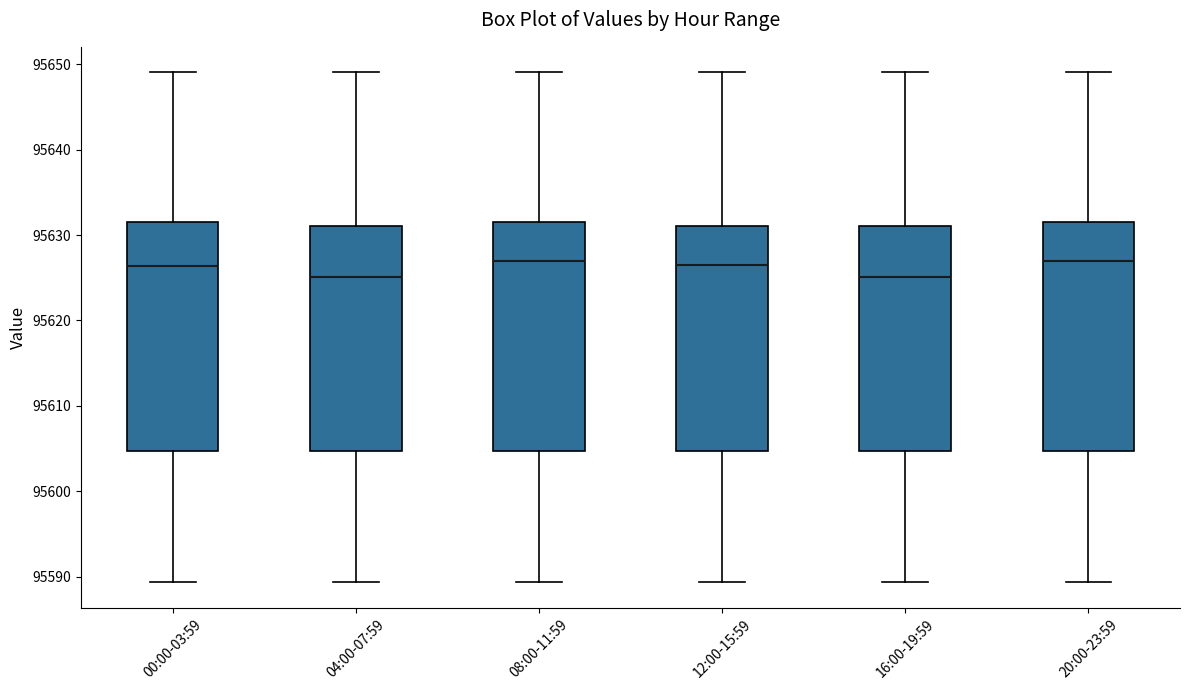

Reading left to right, read every box against the y-axis: the position of its median line, the range the box covers, and the ends of its whiskers. The values are not printed on the chart, so give them approximately, as read against the axis.

00:00-03:59: median 95626, box 95605 to 95632, whiskers 95589 to 95649
04:00-07:59: median 95625, box 95605 to 95631, whiskers 95589 to 95649
08:00-11:59: median 95627, box 95605 to 95632, whiskers 95589 to 95649
12:00-15:59: median 95627, box 95605 to 95631, whiskers 95589 to 95649
16:00-19:59: median 95625, box 95605 to 95631, whiskers 95589 to 95649
20:00-23:59: median 95627, box 95605 to 95632, whiskers 95589 to 95649